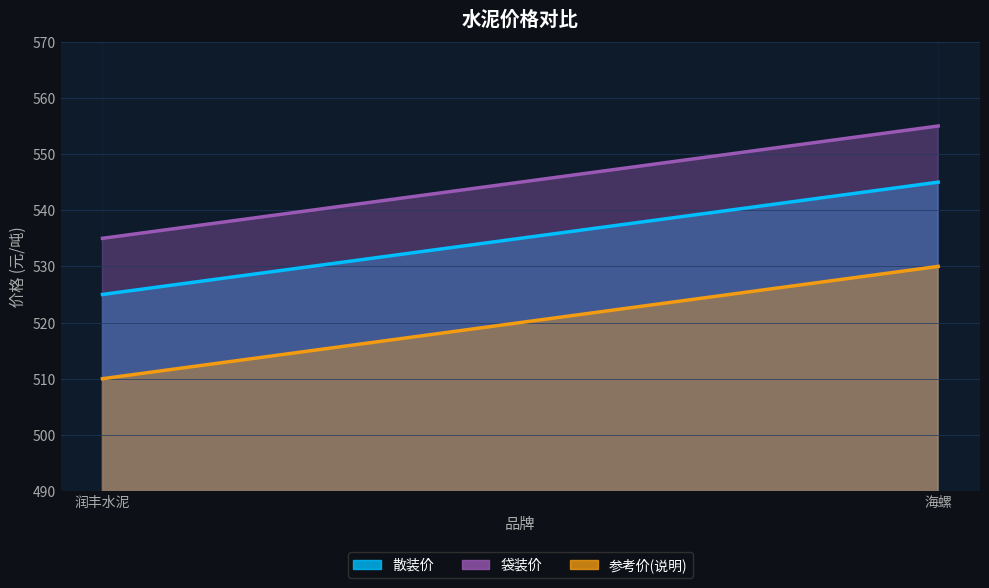

True or false: 散装价 has a value of 525 at 润丰水泥.

True